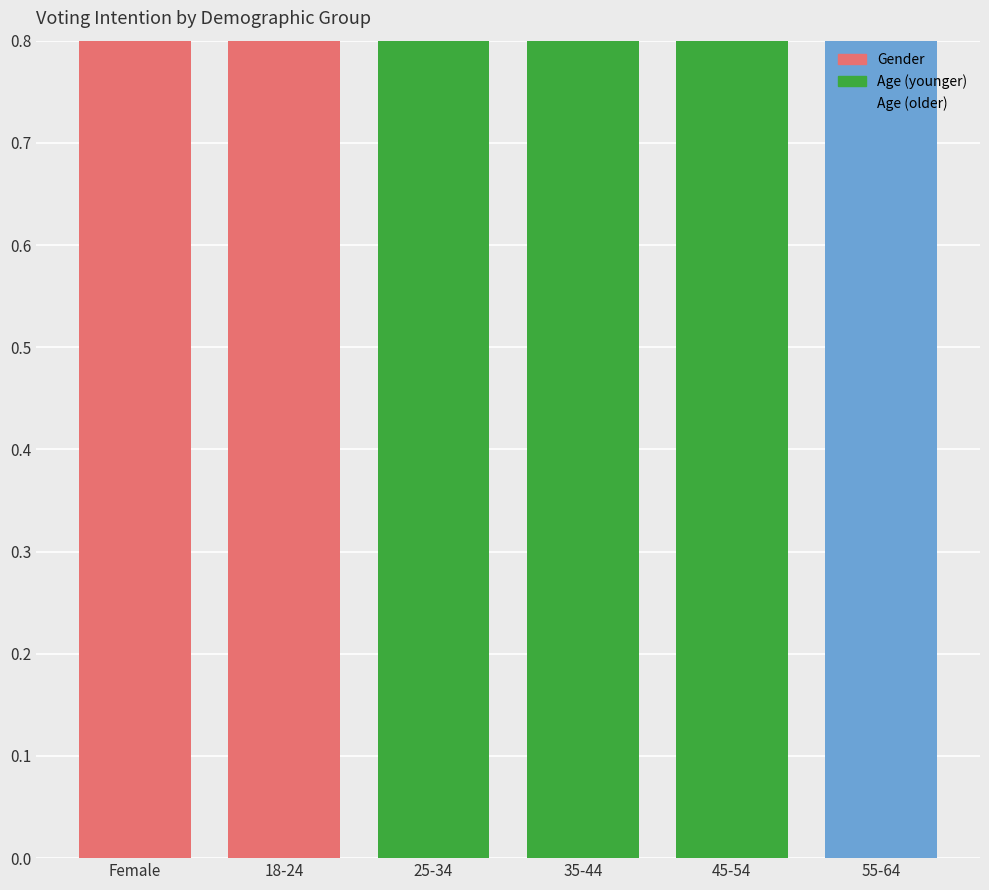

What is the label of the 5th bar from the right?

18-24